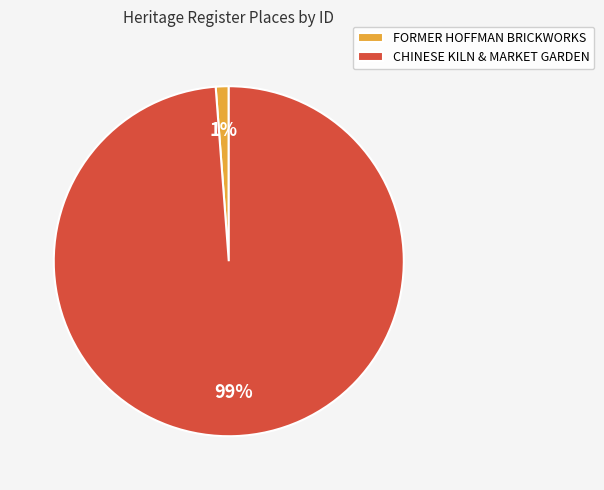

What is the largest slice in the pie chart?

CHINESE KILN & MARKET GARDEN